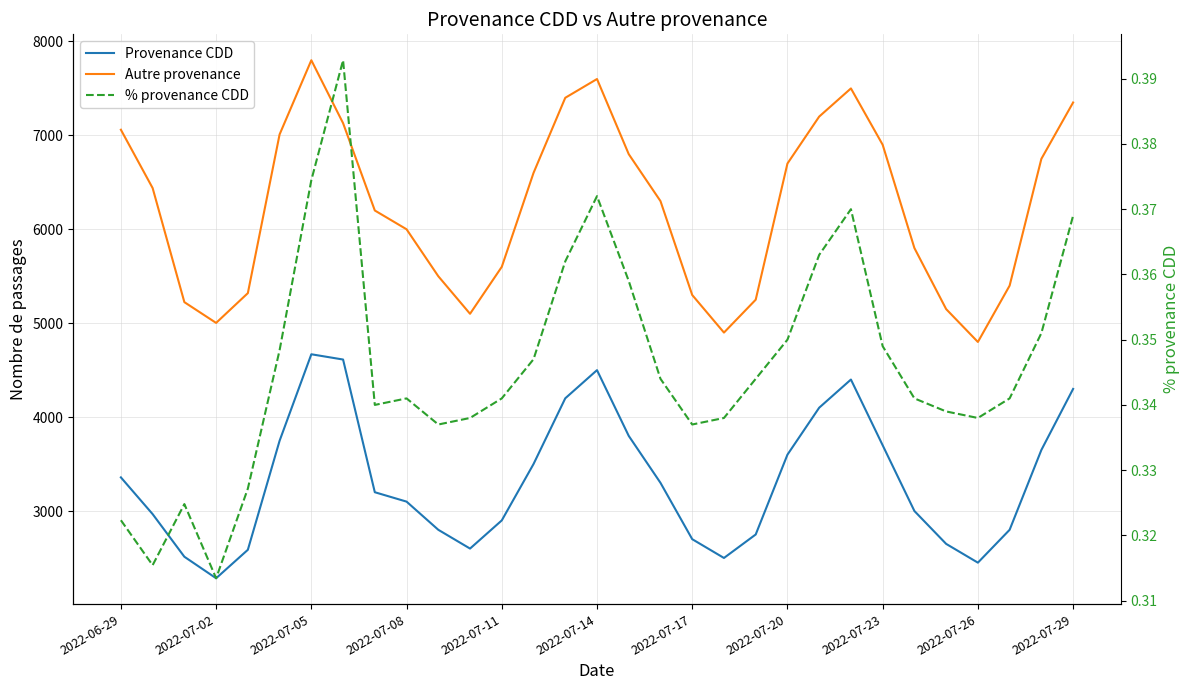

Reading left to right, list all the values displayed in this chart.

Provenance CDD: 3358.0	2967.0	2513.0	2284.0	2587.0	3748.0	4669.0	4613.0	3200.0	3100.0	2800.0	2600.0	2900.0	3500.0	4200.0	4500.0	3800.0	3300.0	2700.0	2500.0	2750.0	3600.0	4100.0	4400.0	3700.0	3000.0	2650.0	2450.0	2800.0	3650.0	4300.0
Autre provenance: 7060.0	6439.0	5224.0	5003.0	5320.0	7010.0	7800.0	7130.0	6200.0	6000.0	5500.0	5100.0	5600.0	6600.0	7400.0	7600.0	6800.0	6300.0	5300.0	4900.0	5250.0	6700.0	7200.0	7500.0	6900.0	5800.0	5150.0	4800.0	5400.0	6750.0	7350.0
% provenance CDD: 0.3	0.3	0.3	0.3	0.3	0.3	0.4	0.4	0.3	0.3	0.3	0.3	0.3	0.3	0.4	0.4	0.4	0.3	0.3	0.3	0.3	0.3	0.4	0.4	0.3	0.3	0.3	0.3	0.3	0.4	0.4